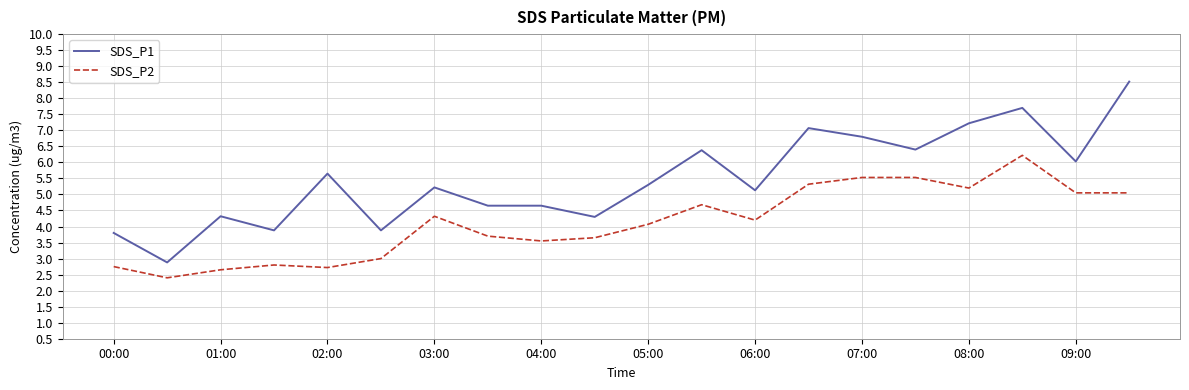

Rank the series by their maximum value, from highest to lowest.

SDS_P1, SDS_P2